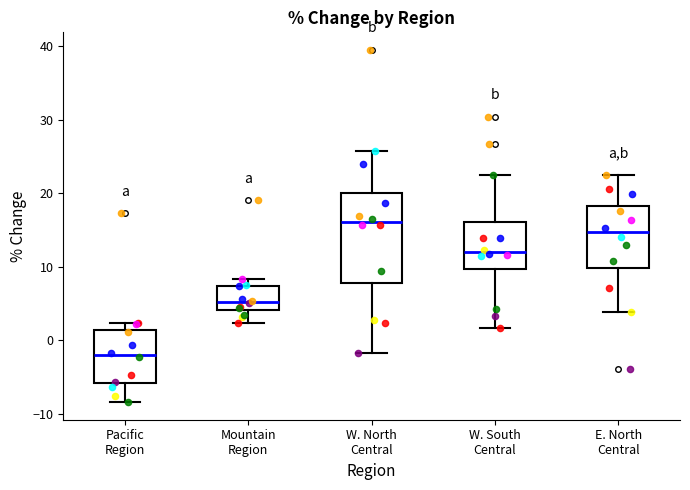

Comparing the boxes themselves (not the whiskers), which one is the tallest?

W. North Central